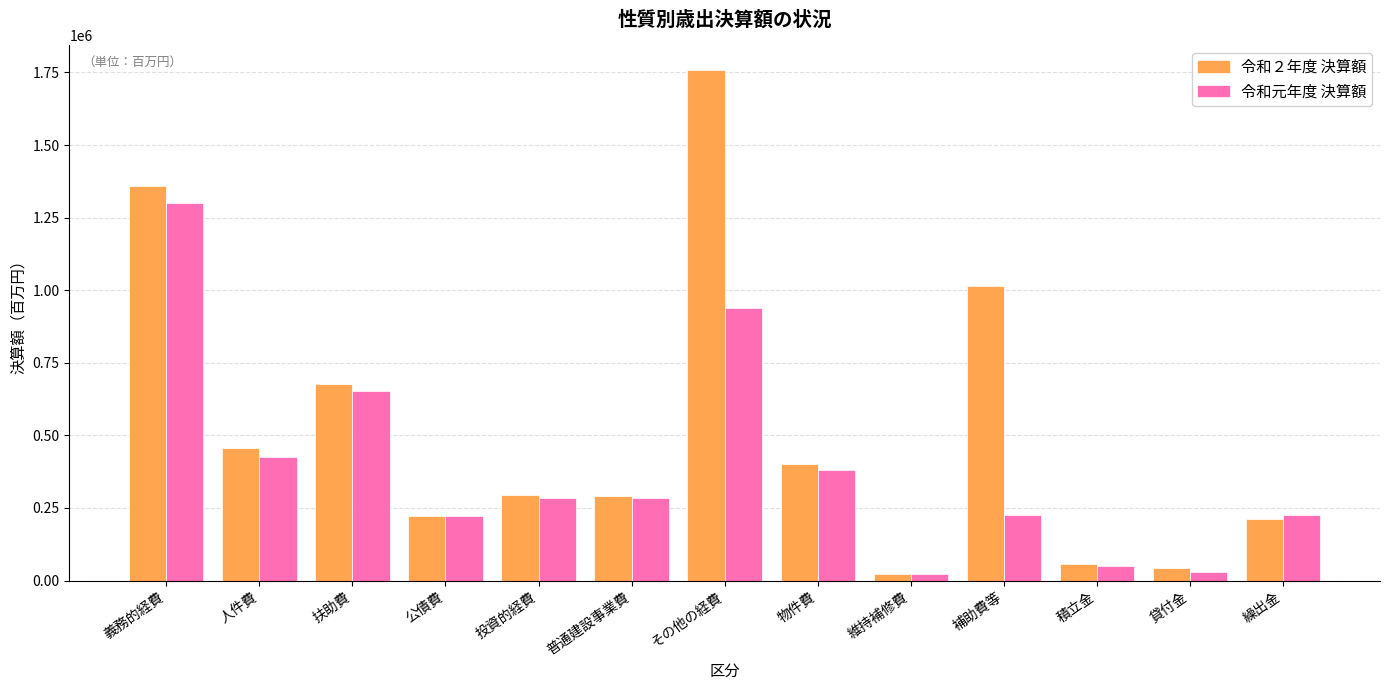

What is the difference between the 令和元年度 決算額 values at 物件費 and 補助費等?

156778